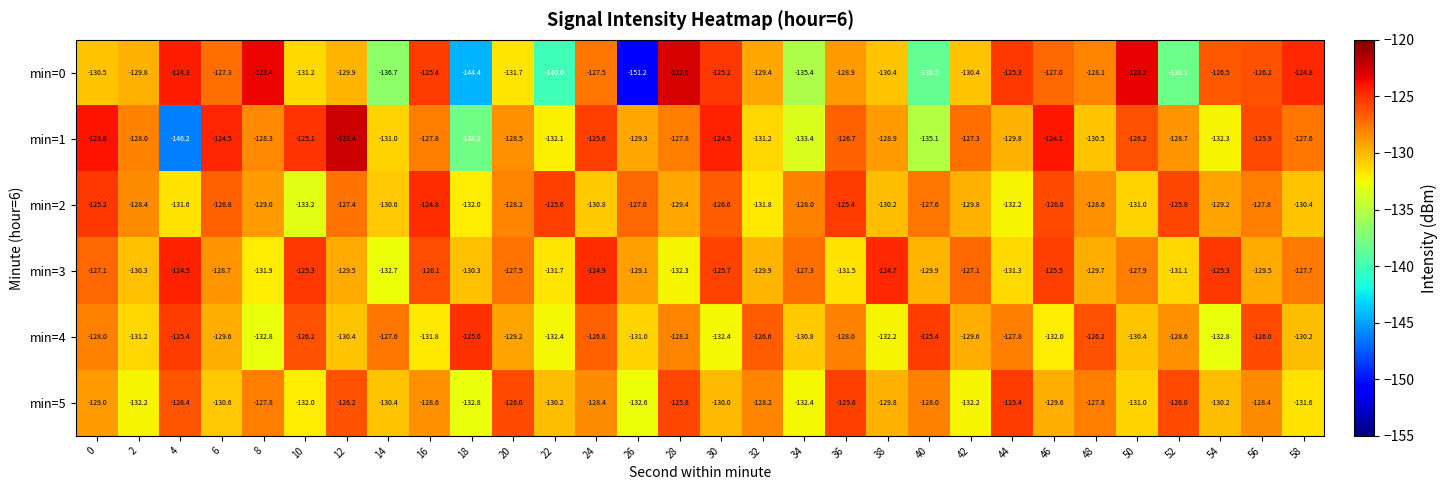

Count the number of data series in this chart.

6